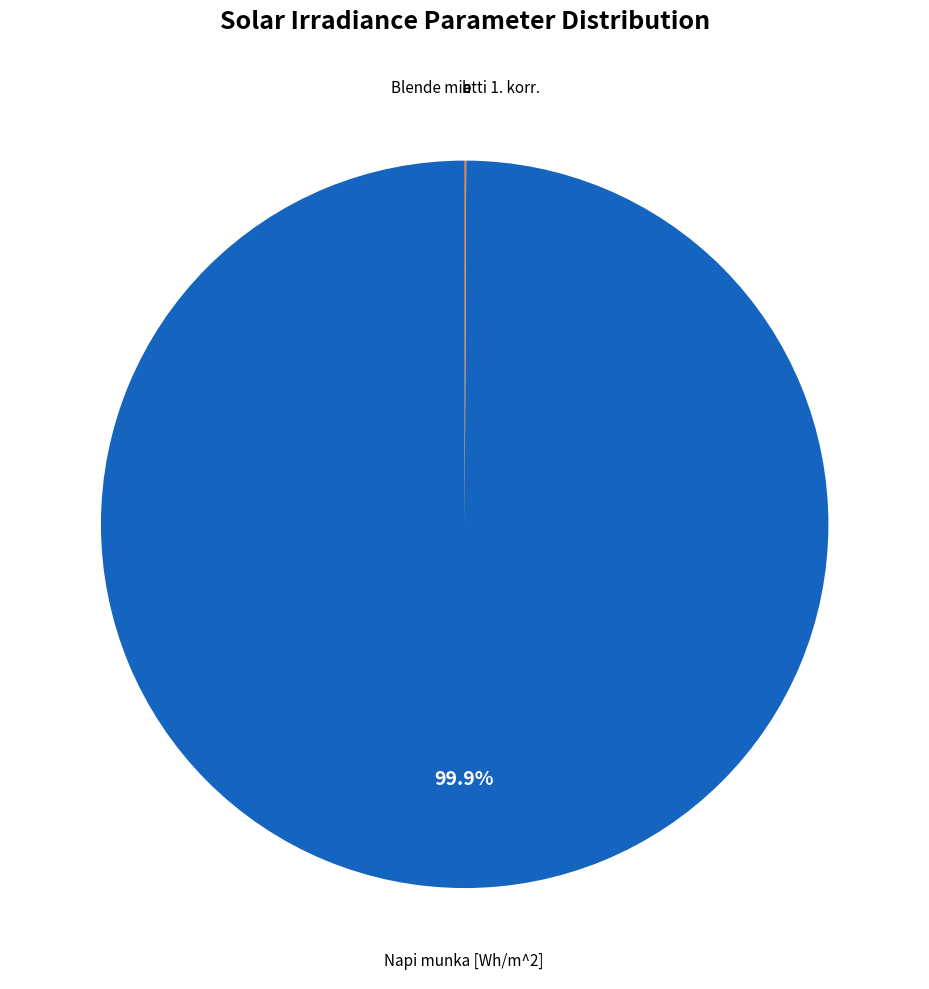

To the nearest percent, what is the average slice percentage?

20%